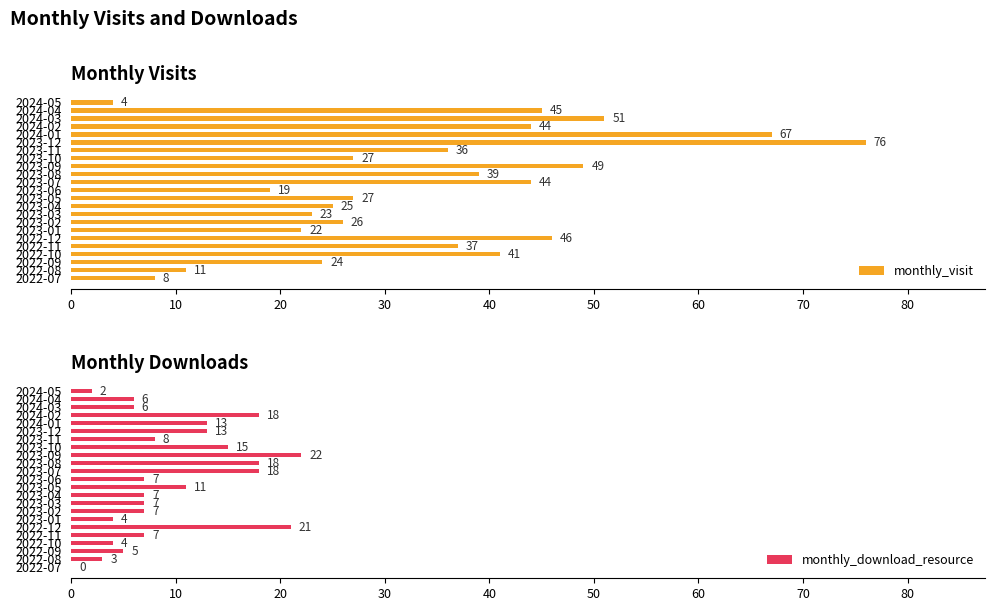

What is the difference between the maximum and minimum values in the monthly_visit series?

72